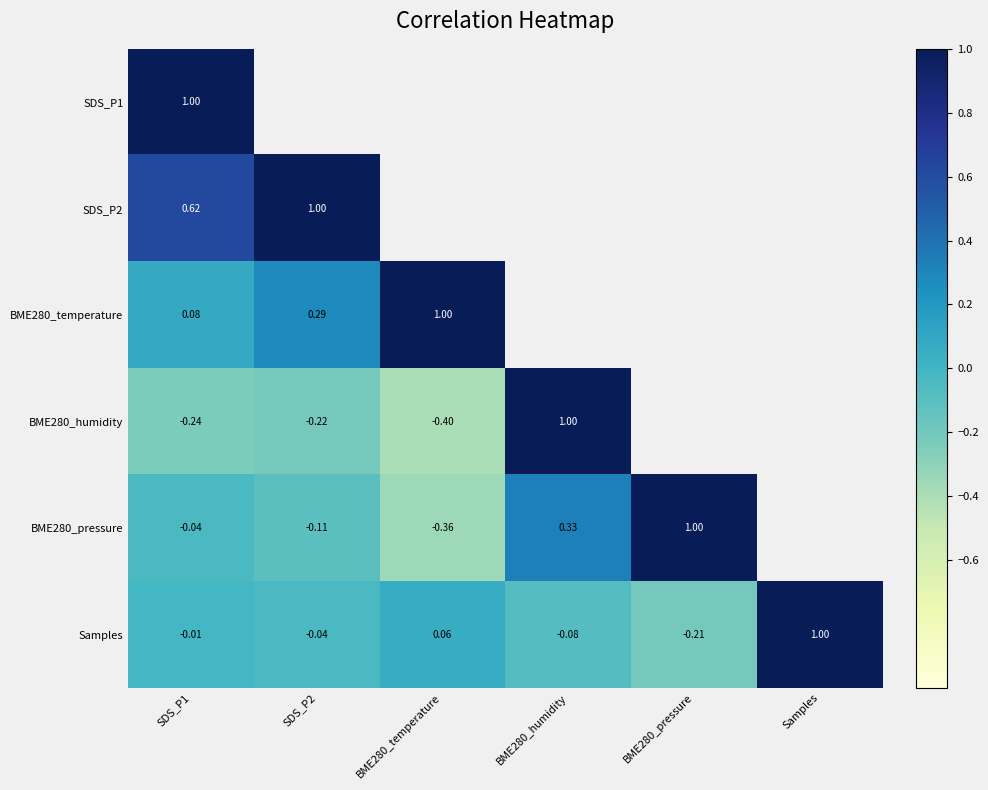

How many values in Samples are above zero?

2